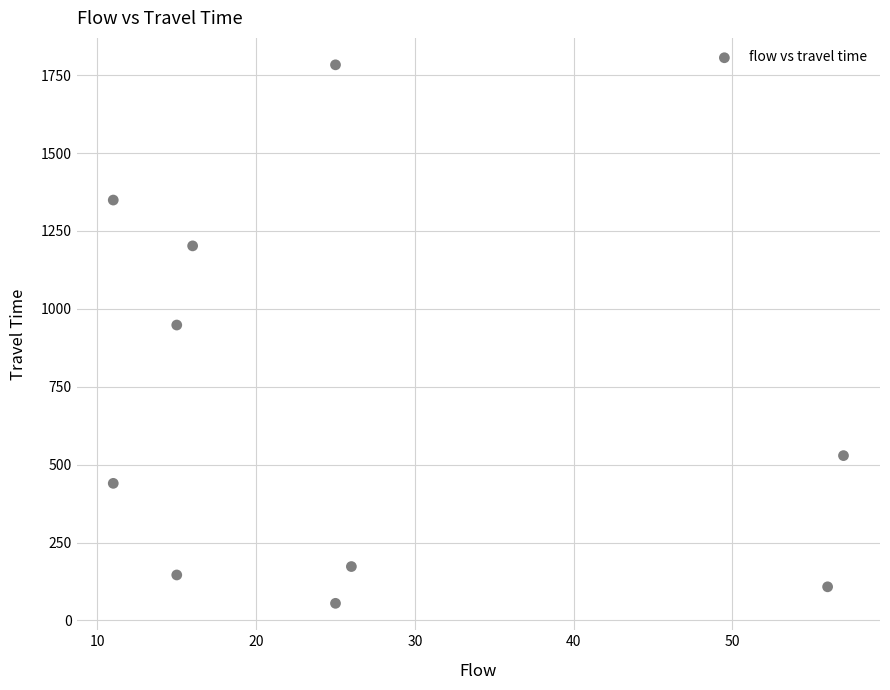

What Y value in the scatter plot is closest to 919?

948